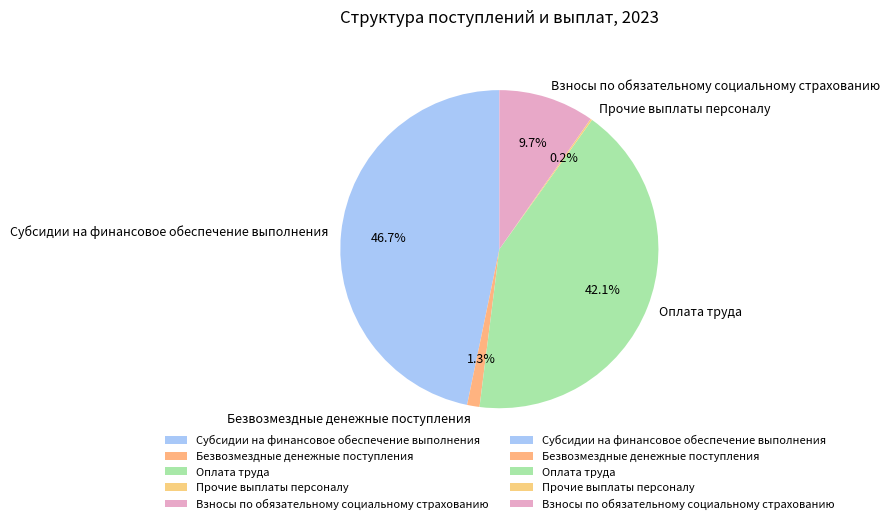

Combined, what portion of the pie is Оплата труда and Взносы по обязательному социальному страхованию?

51.8%